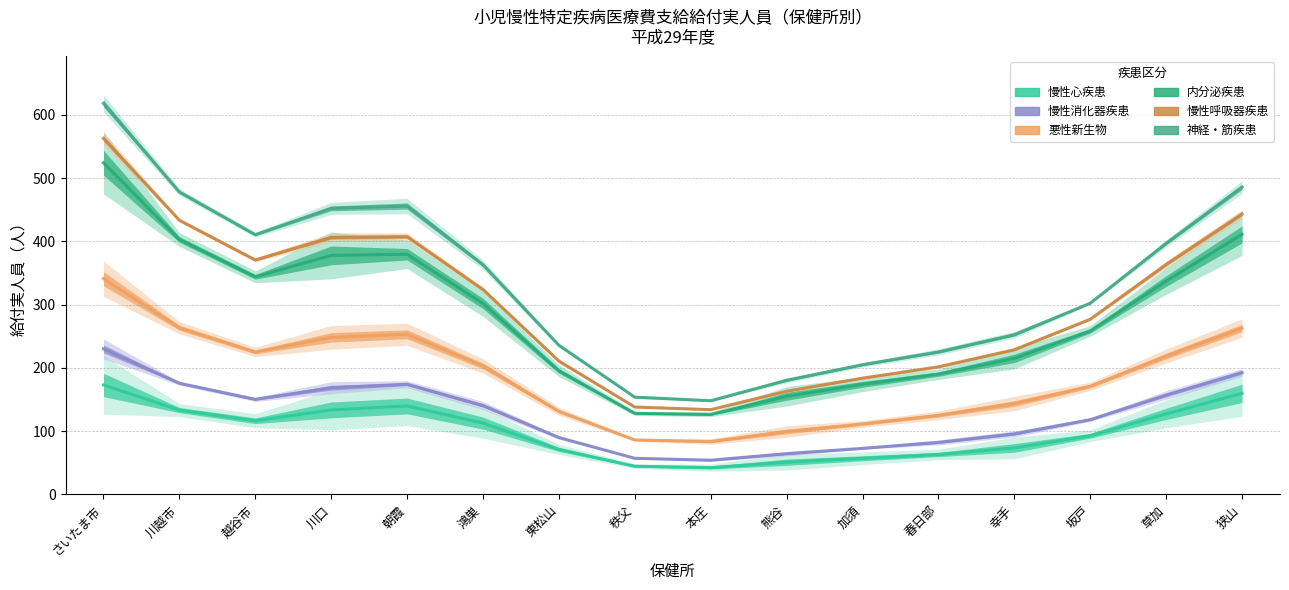

Between さいたま市 and 狭山, which series saw the biggest shift?

神経・筋疾患